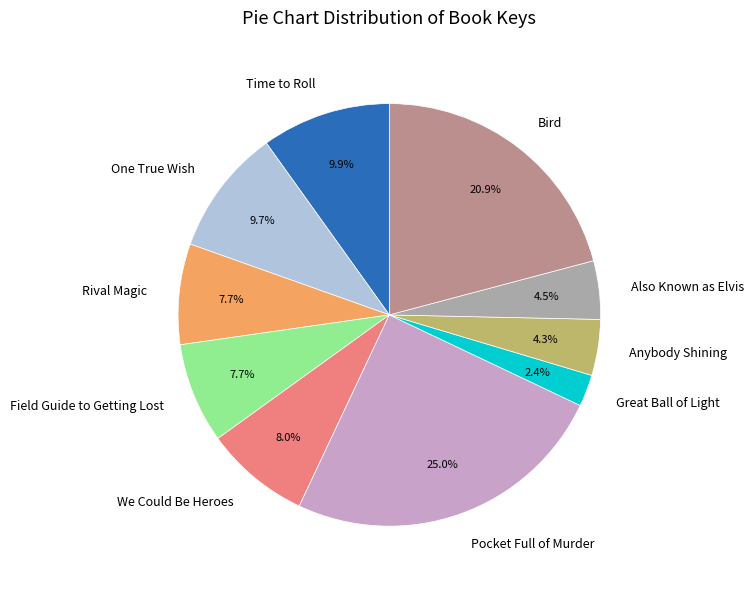

Does One True Wish represent more than half of the total?

No